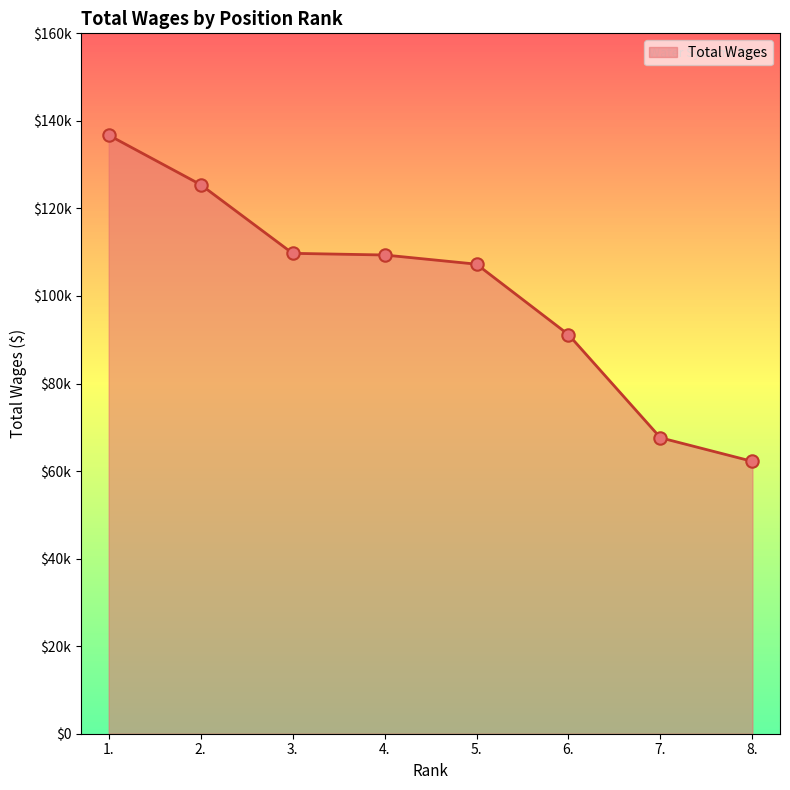

Does the chart have visible grid lines?

No